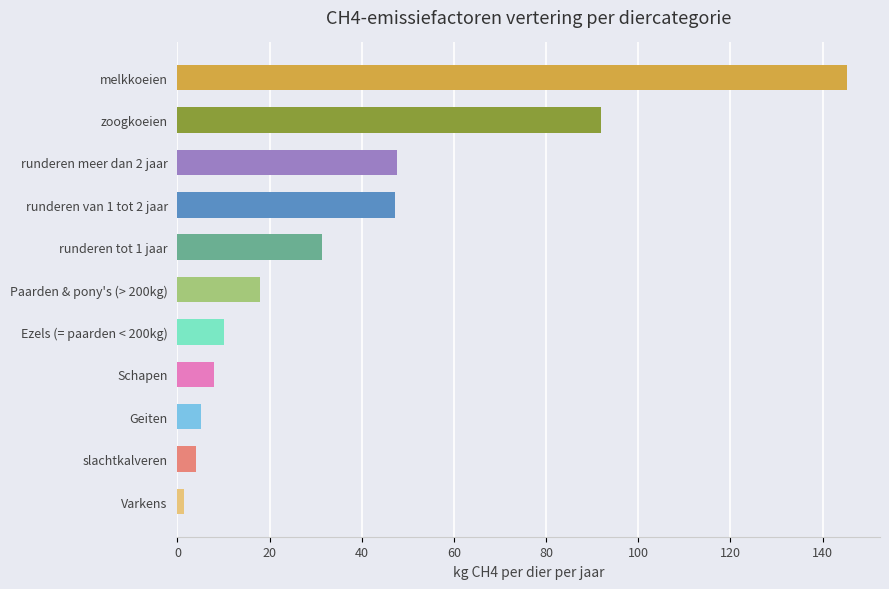

The chart shows a value of 18.0 at Paarden & pony's (> 200kg). True or false?

True